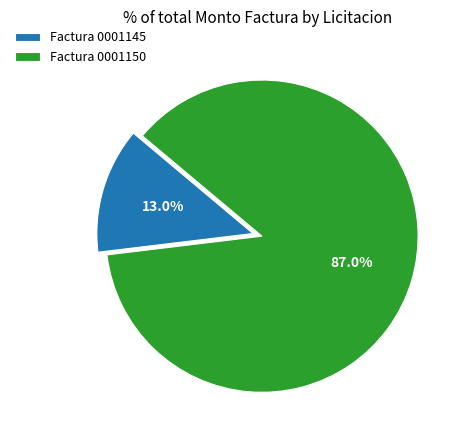

Does Factura 0001150 represent more than half of the total?

Yes